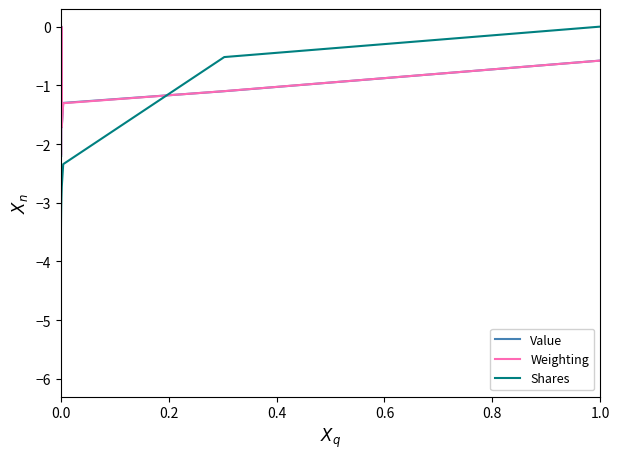

Which series has the widest spread of values?

Weighting